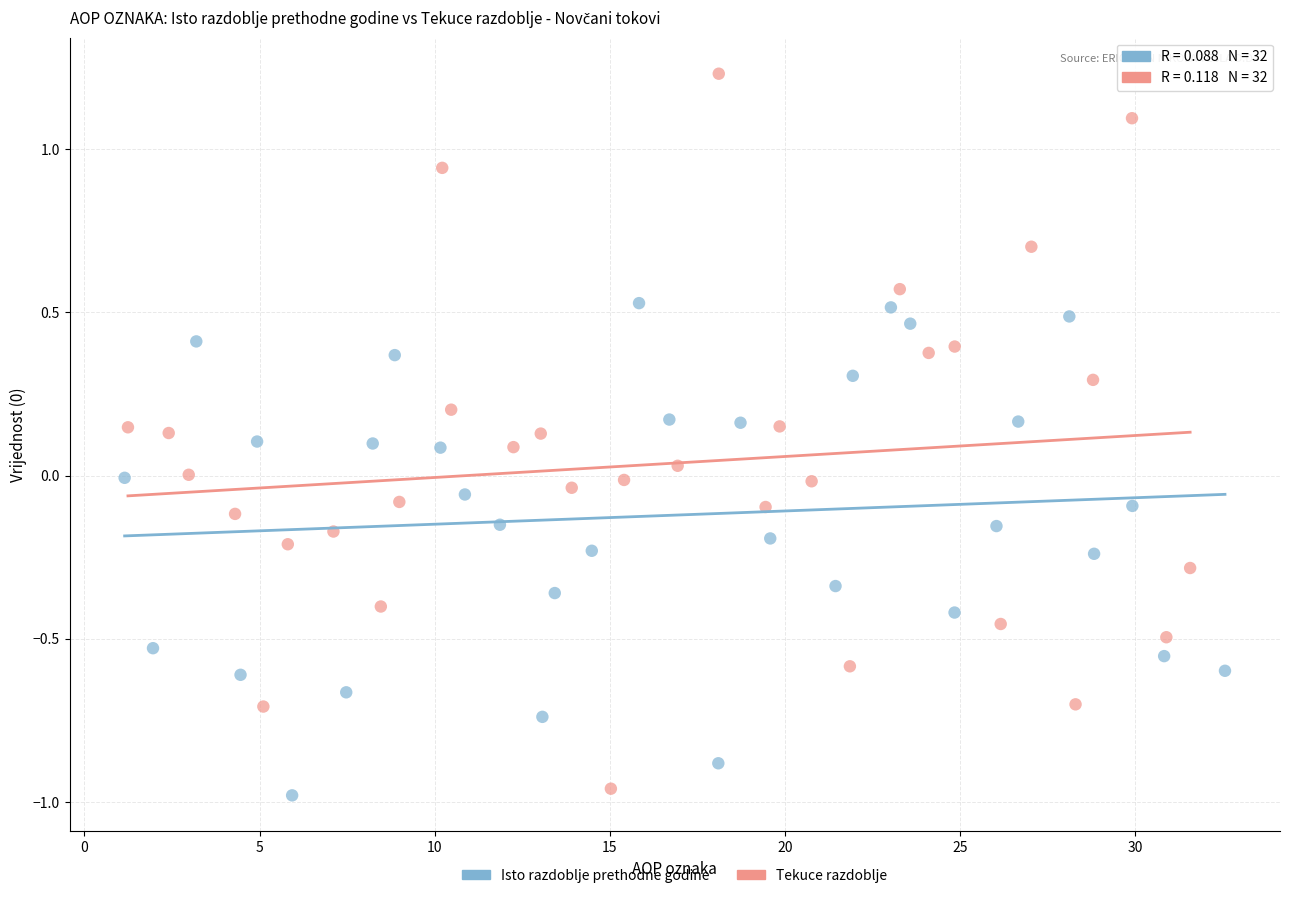

Which series has the largest Y range (max minus min)?

Tekuce razdoblje